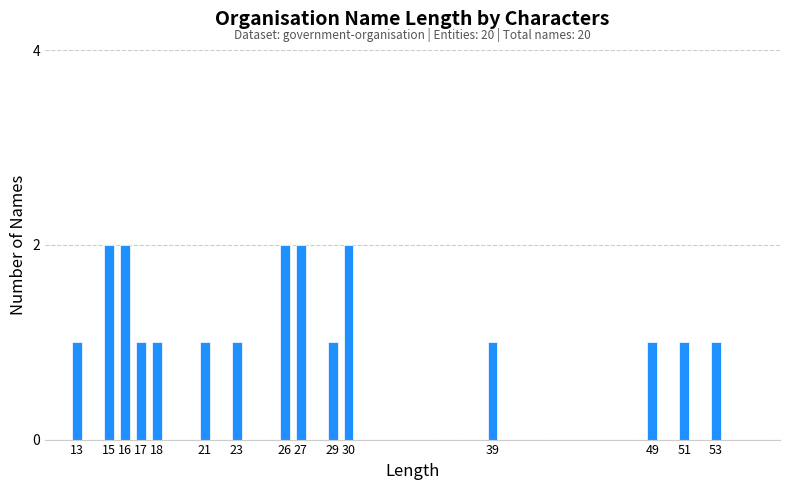

Reading left to right, transcribe all the data shown in this chart.

1	2	2	1	1	1	1	2	2	1	2	1	1	1	1